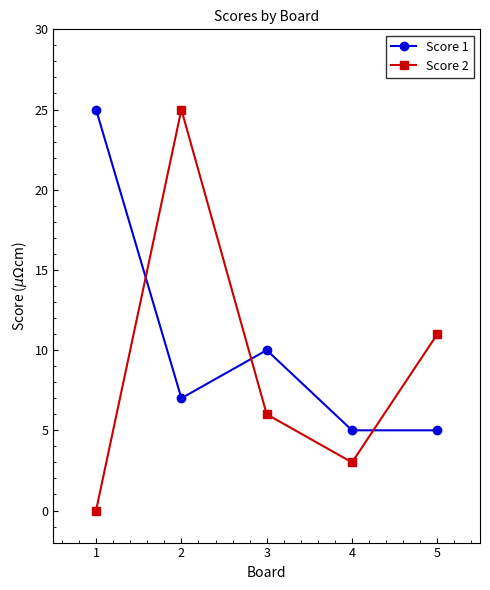

What is the difference between the highest and lowest values at 5?

6